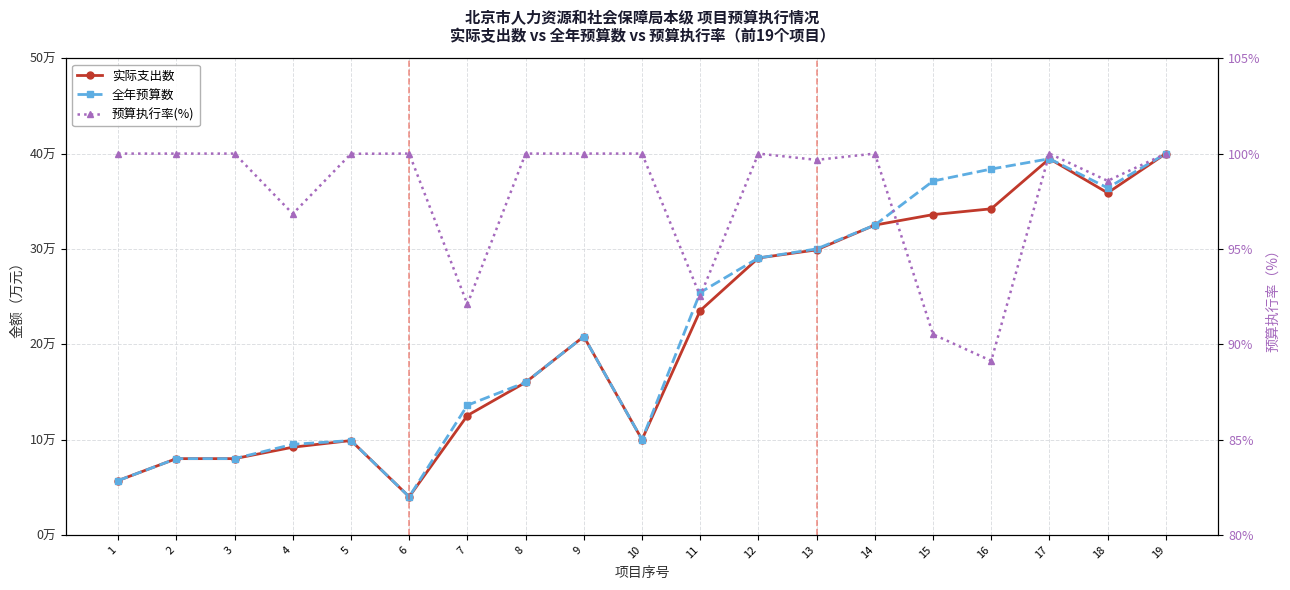

What is the value of the 实际支出数 point at the 10th from the left?

10.0